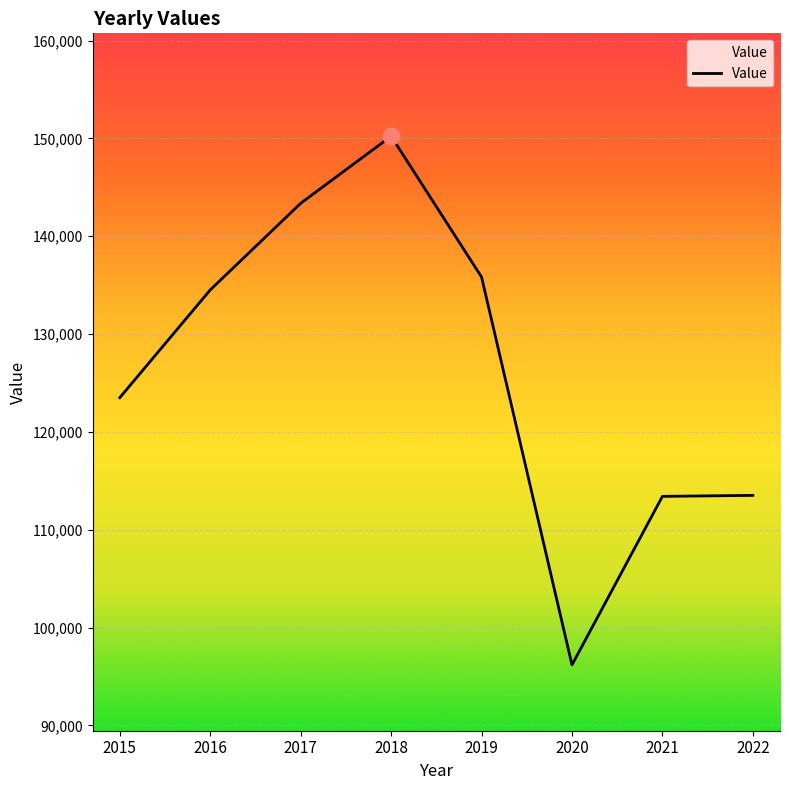

How many distinct data groups are displayed?

1